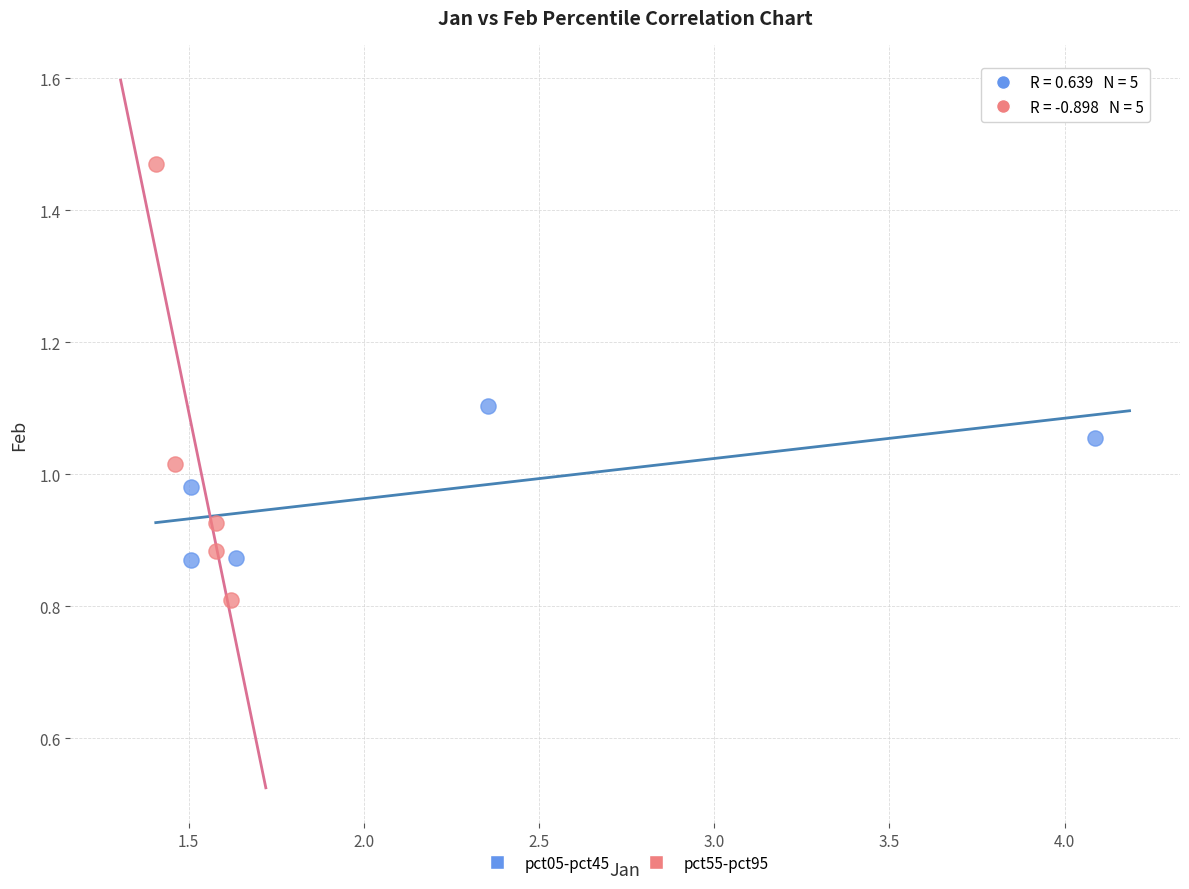

Which series reaches the minimum Y coordinate?

pct55-pct95